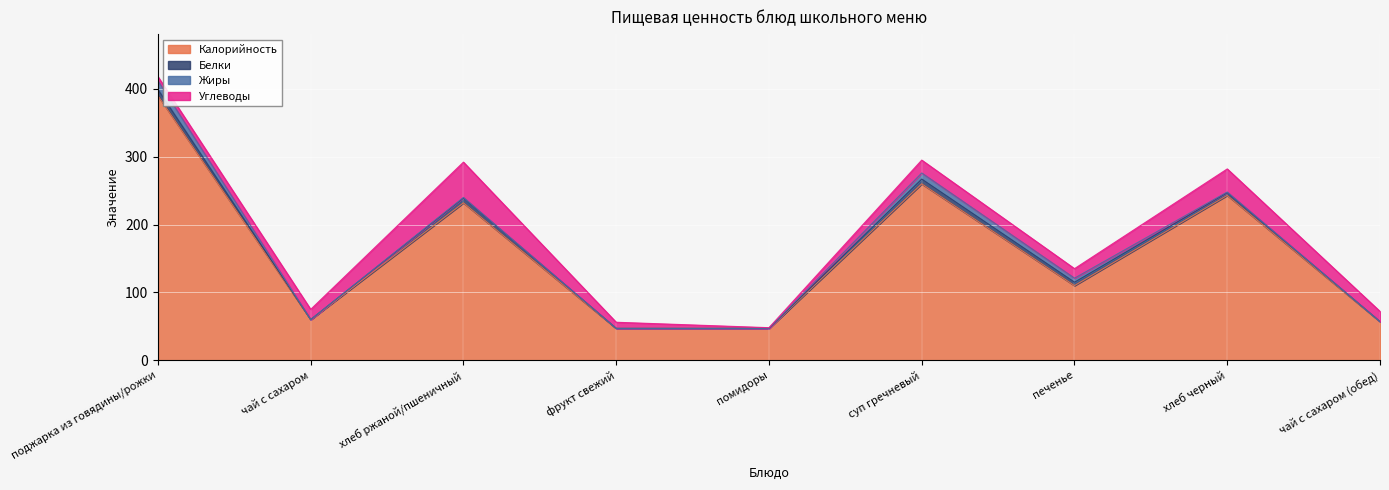

What is the value of the Калорийность point at the 1st from the left?

390